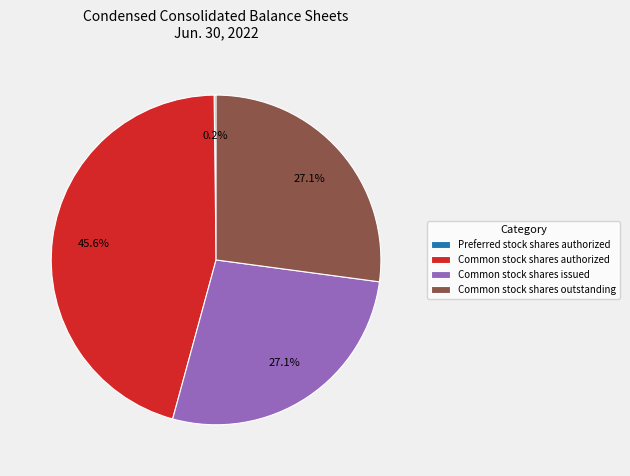

Which slice is the largest?

Common stock shares authorized